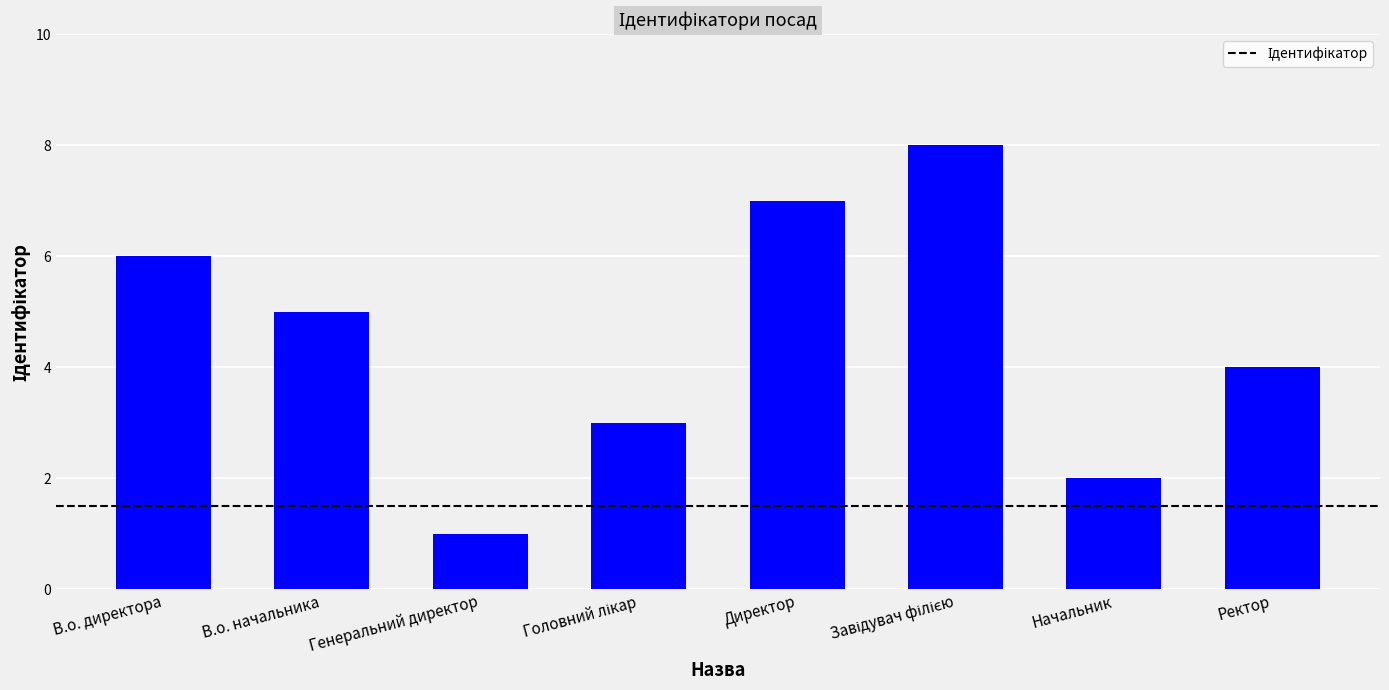

Reading right to left, what are all the values shown in this chart?

4	2	8	7	3	1	5	6